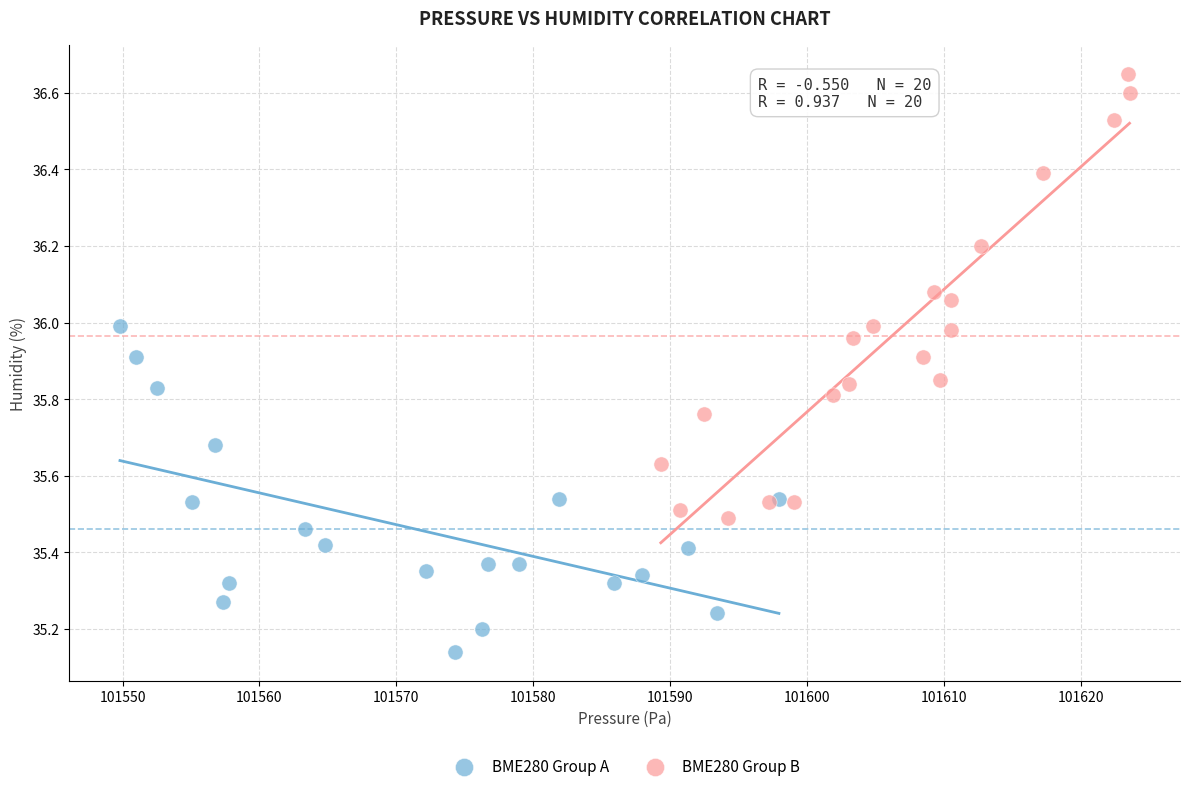

Which series reaches the minimum Y coordinate?

BME280 Group A